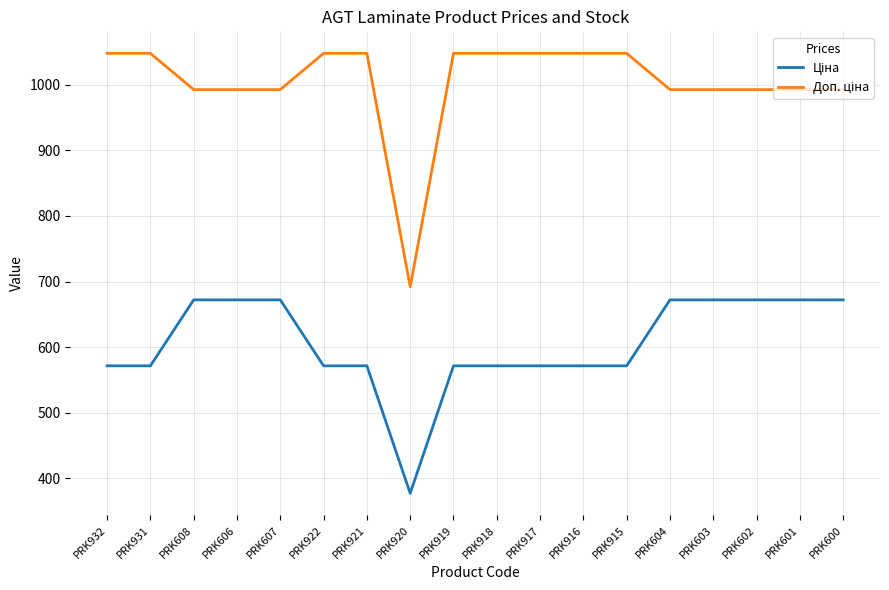

What is the spread (max minus min) of values at PRK922?

476.5